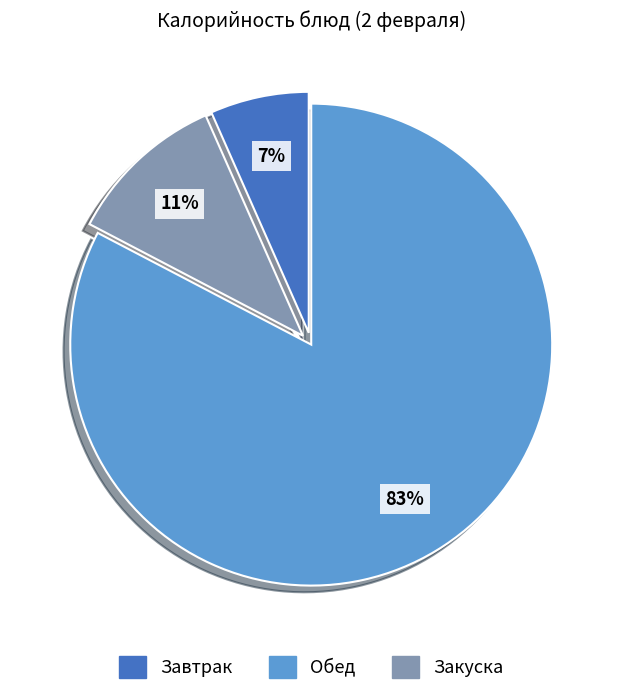

Is there a majority slice in this chart?

Yes